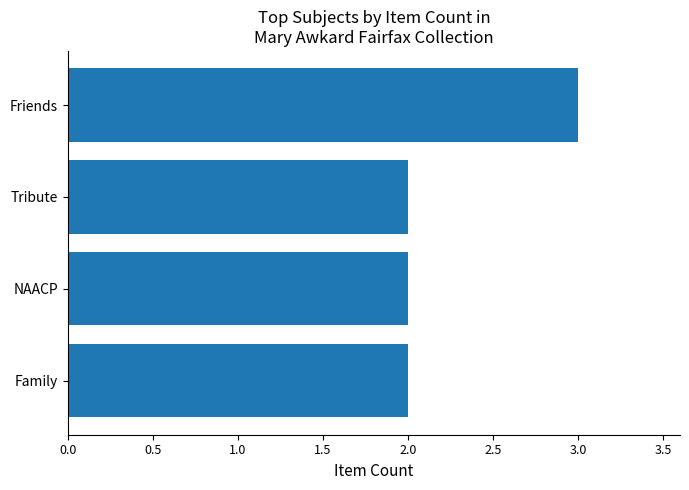

What is the sum of all values?

9